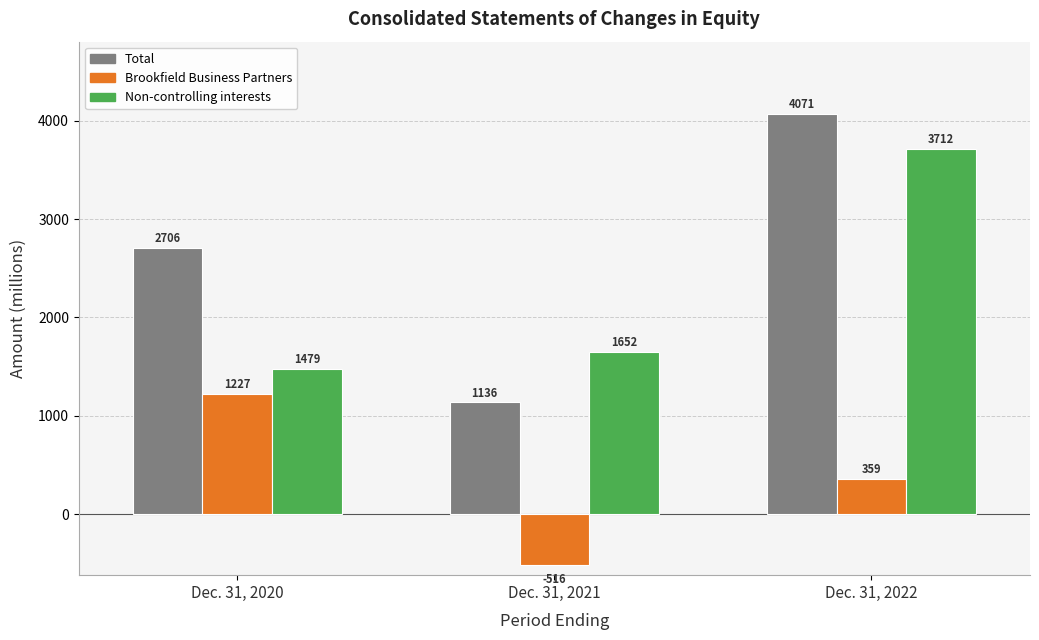

Reading left to right, list all the values displayed in this chart.

Total: Dec. 31, 2020=2706	Dec. 31, 2021=1136	Dec. 31, 2022=4071
Brookfield Business Partners: Dec. 31, 2020=1227	Dec. 31, 2021=-516	Dec. 31, 2022=359
Non-controlling interests: Dec. 31, 2020=1479	Dec. 31, 2021=1652	Dec. 31, 2022=3712